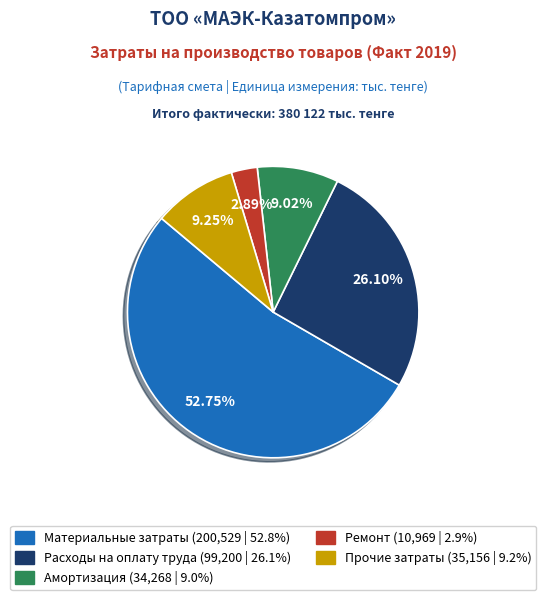

What percentage do Ремонт and Расходы на оплату труда together represent?

29.0%